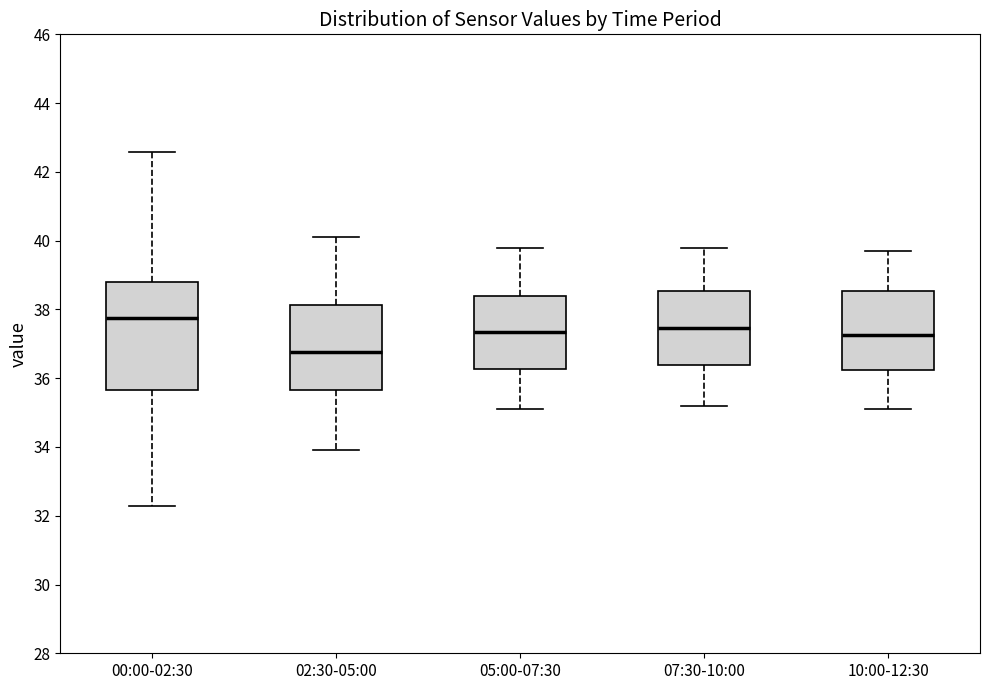

Reading left to right, read every box against the y-axis: the position of its median line, the range the box covers, and the ends of its whiskers. The values are not printed on the chart, so give them approximately, as read against the axis.

00:00-02:30: median 37.8, box 35.6 to 38.8, whiskers 32.2 to 42.6
02:30-05:00: median 36.8, box 35.6 to 38.2, whiskers 34.0 to 40.2
05:00-07:30: median 37.4, box 36.2 to 38.4, whiskers 35.2 to 39.8
07:30-10:00: median 37.4, box 36.4 to 38.6, whiskers 35.2 to 39.8
10:00-12:30: median 37.2, box 36.2 to 38.6, whiskers 35.2 to 39.8